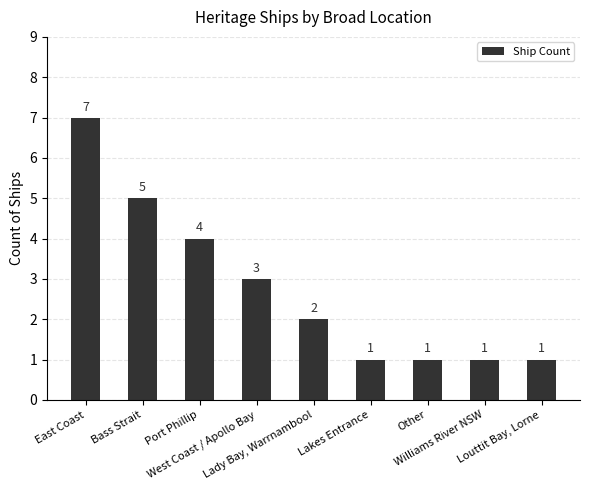

Which label corresponds to the largest value in the chart?

East Coast